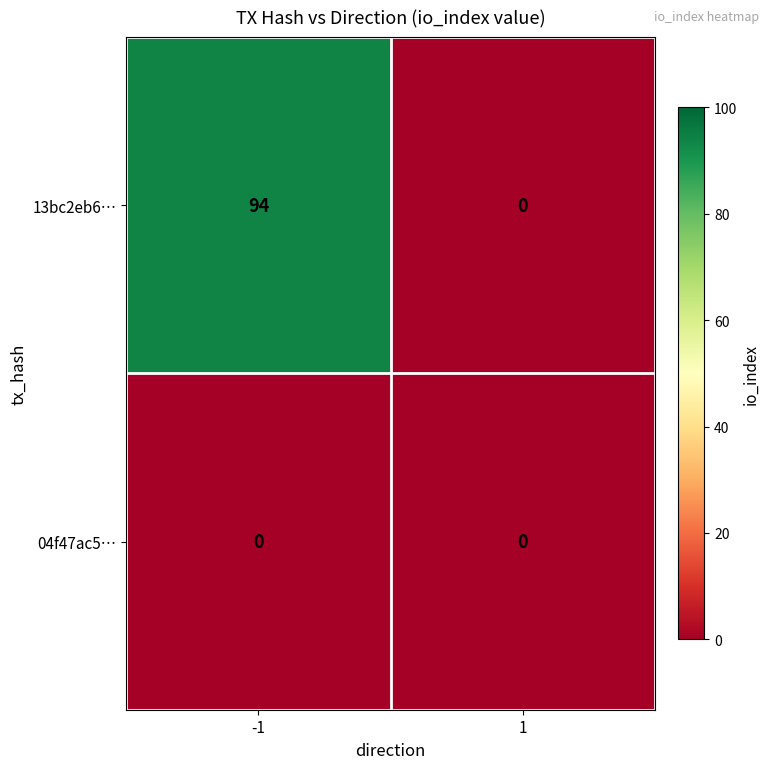

Which series changed the most between -1 and 1?

13bc2eb6…